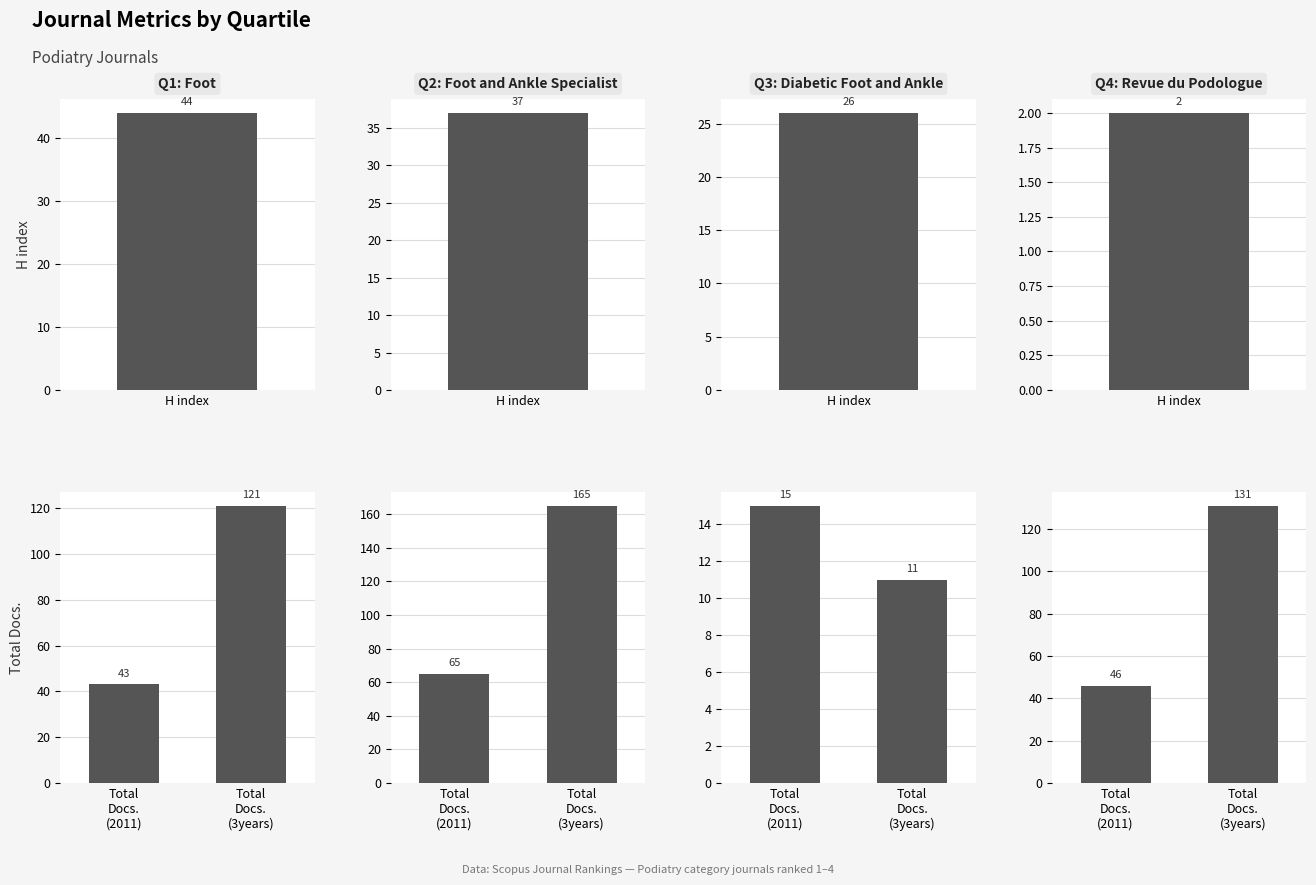

What position from the left is Total Docs. (3years)?

2